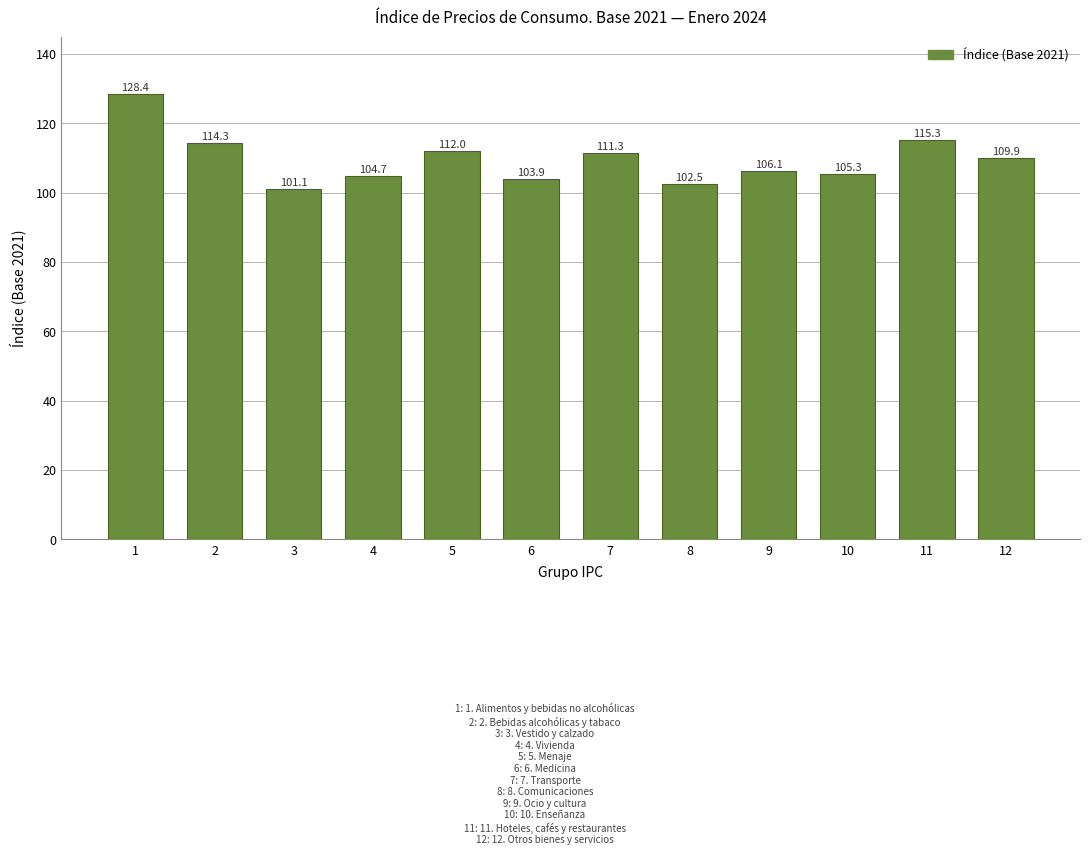

Reading right to left, what are all the values shown in this chart?

109.9	115.3	105.3	106.1	102.5	111.3	103.9	112.0	104.7	101.1	114.3	128.4